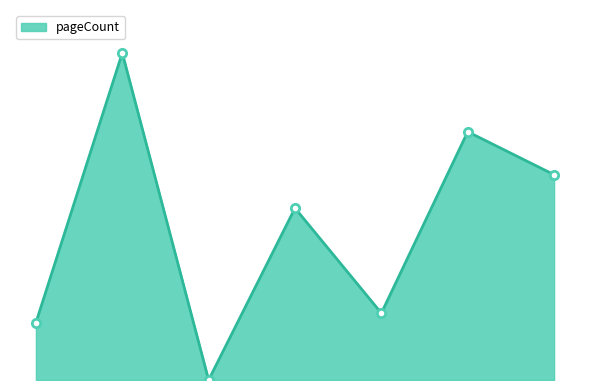

Is this an area chart (filled region under the line)?

Yes